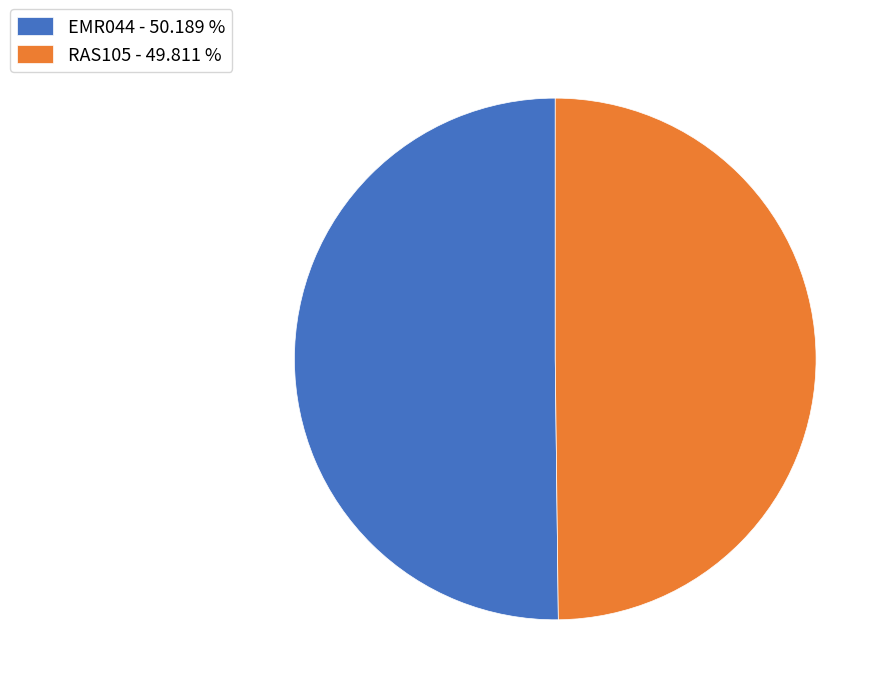

Combined, do RAS105 - 49.811 % and EMR044 - 50.189 % account for over 50%?

Yes